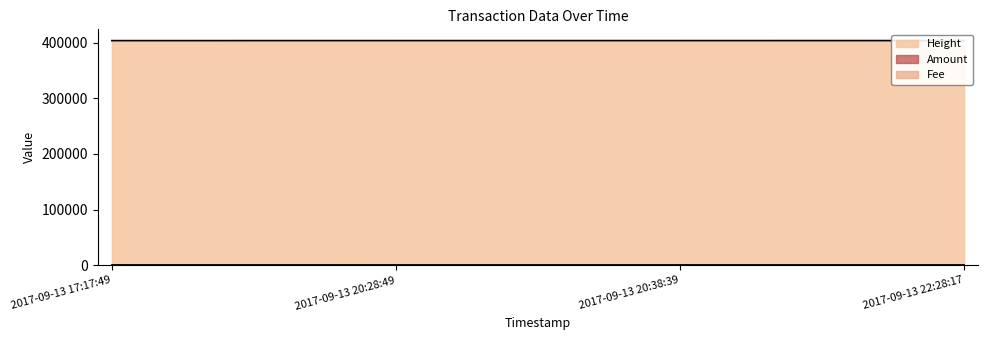

The Amount series shows 0 at 2017-09-13 22:28:17. True or false?

True